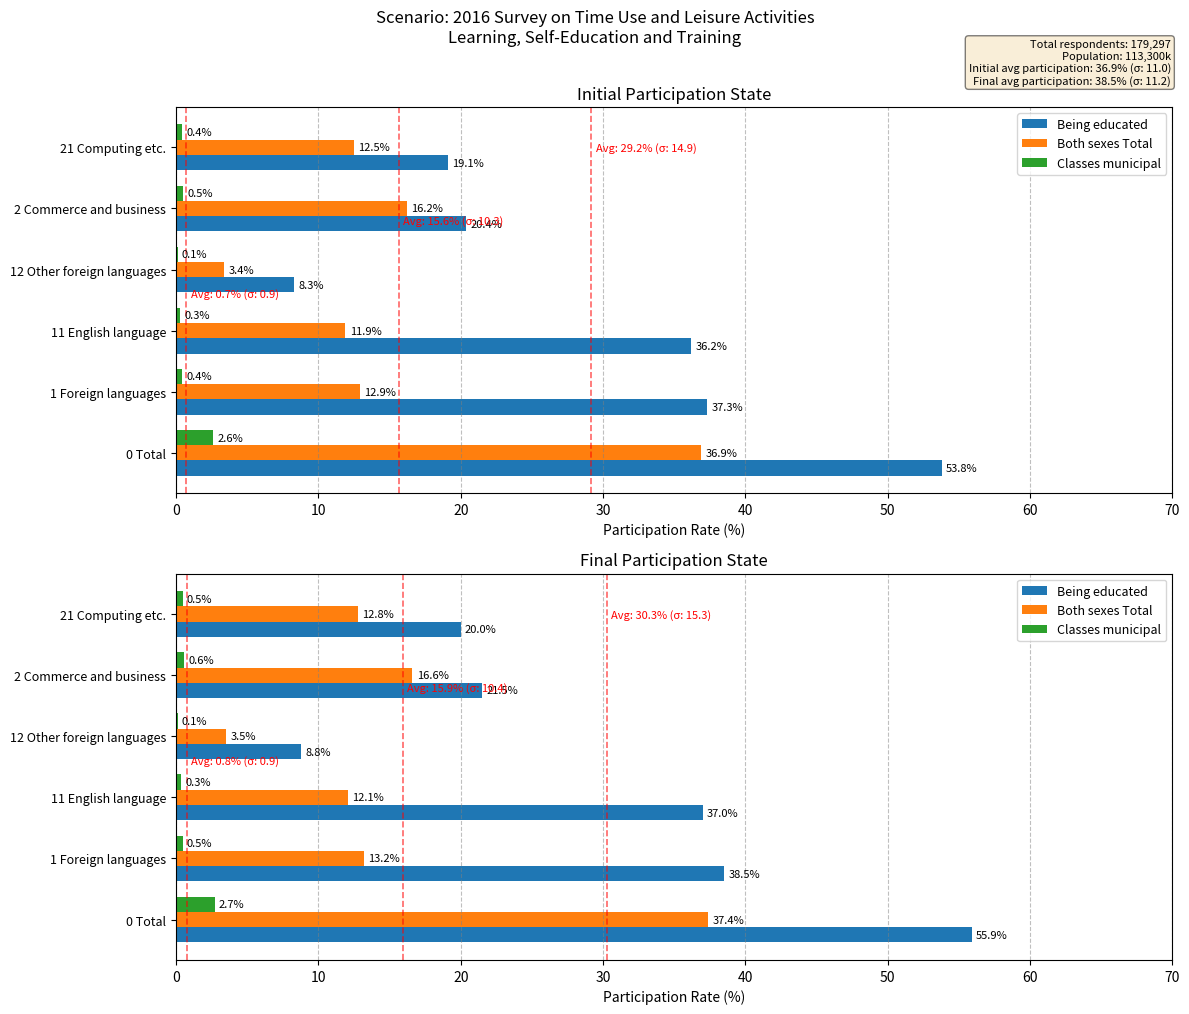

The value of Being educated at 1 Foreign languages is 38.5. True or false?

True